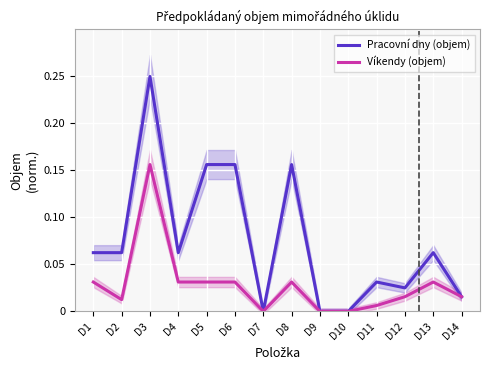

What is the difference between the maximum and minimum values in the Pracovní dny (objem) series?

0.2